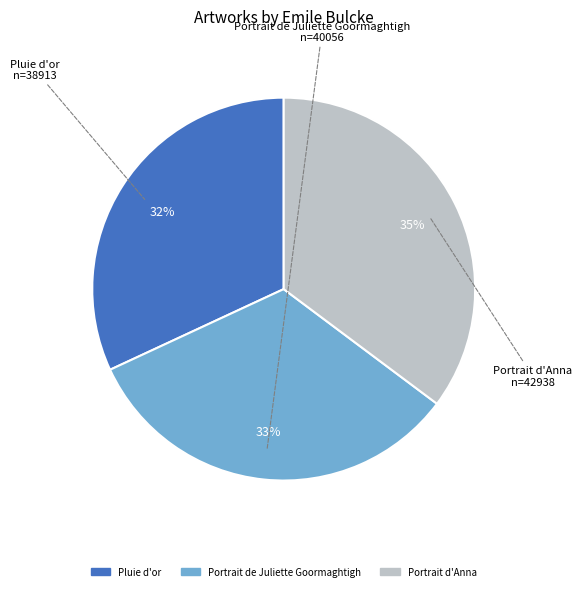

Is Pluie d'or the majority of the pie?

No